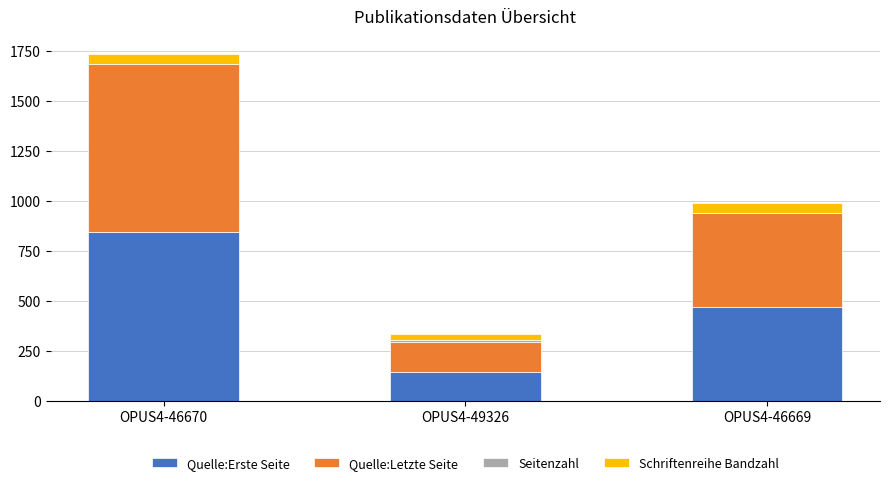

What is the maximum value for Quelle:Erste Seite?

842